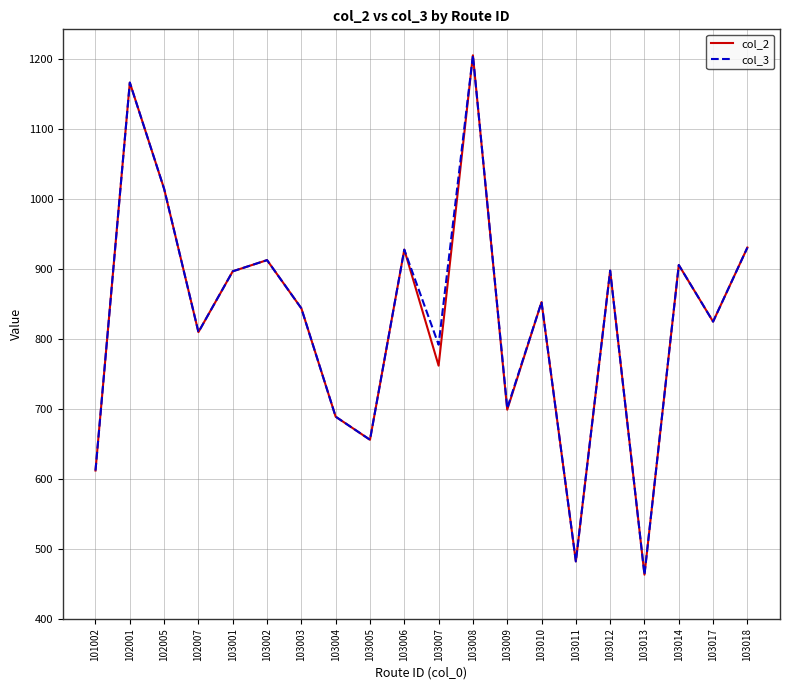

What is the minimum value shown in the chart?

463